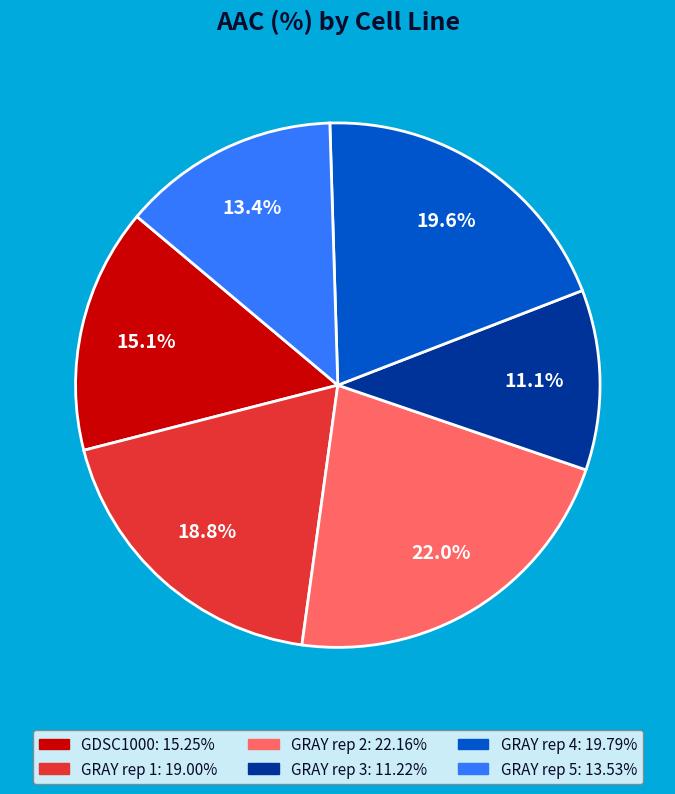

To the nearest percent, what percentage of the pie is GRAY rep 3?

11%